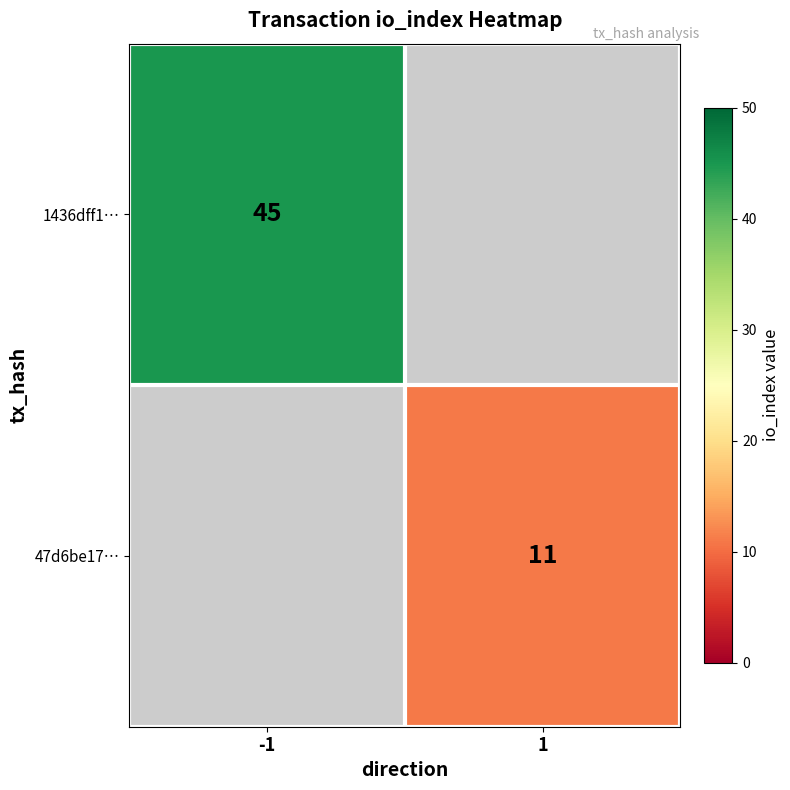

Is the value of 1436dff1… at -1 greater than the value of 47d6be17… at 1?

Yes